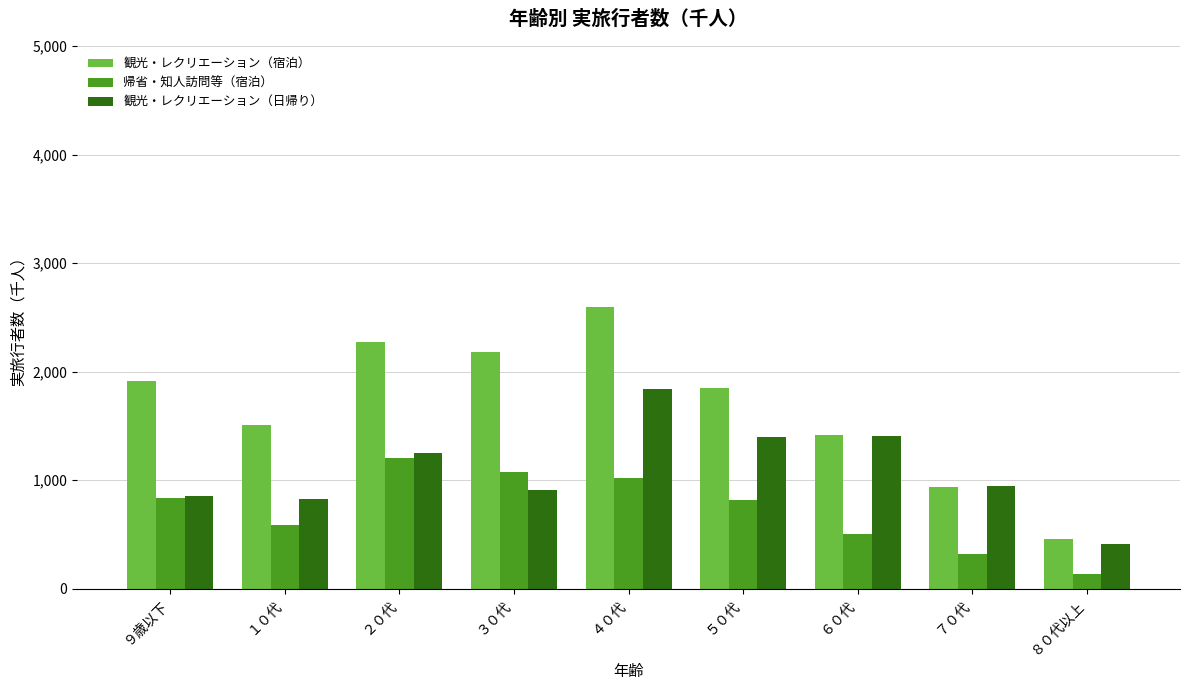

Are the bars grouped side by side (vs. stacked)?

Yes